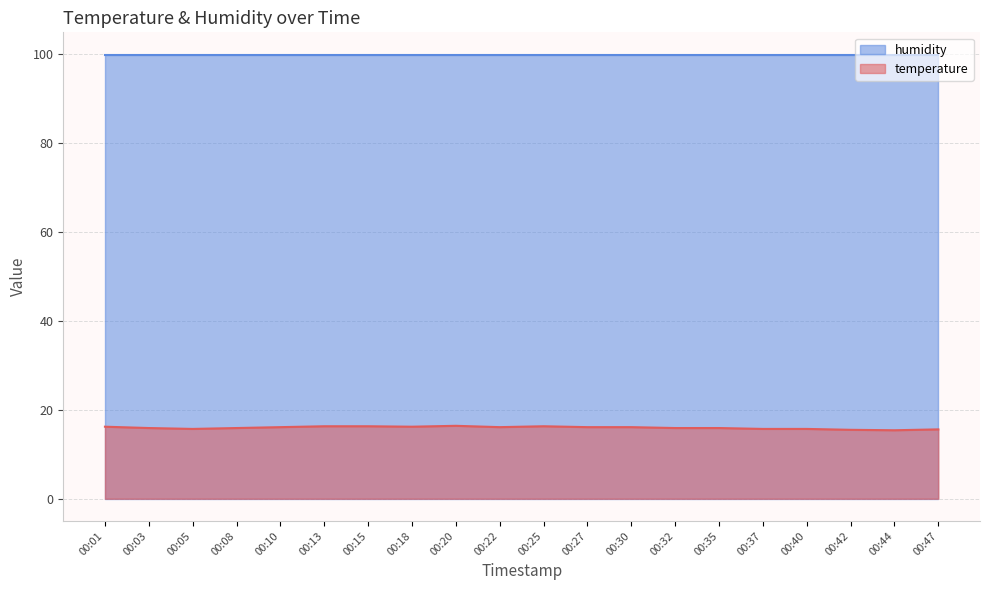

What is the ratio of the value at 00:32 to the value at 00:42?

1.0